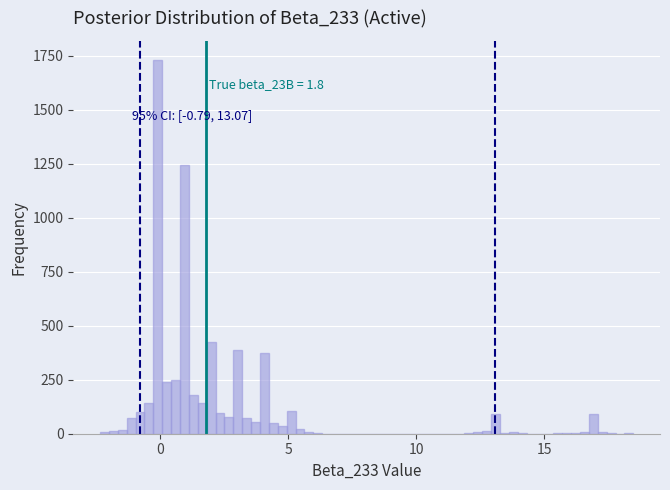

Read against the x-axis, roughly where is the centre of the tallest bar?

0.0